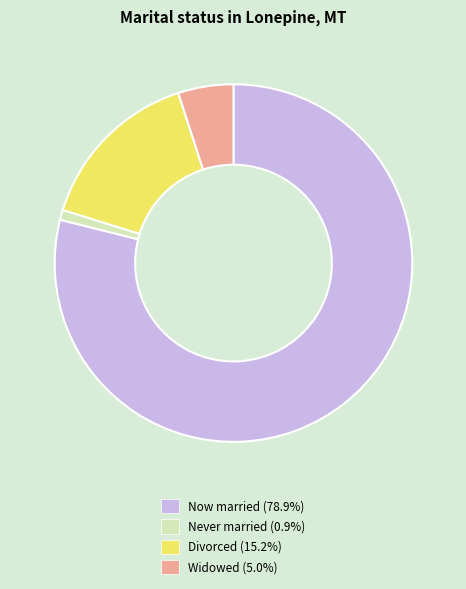

Does Divorced (15.2%) represent more than half of the total?

No